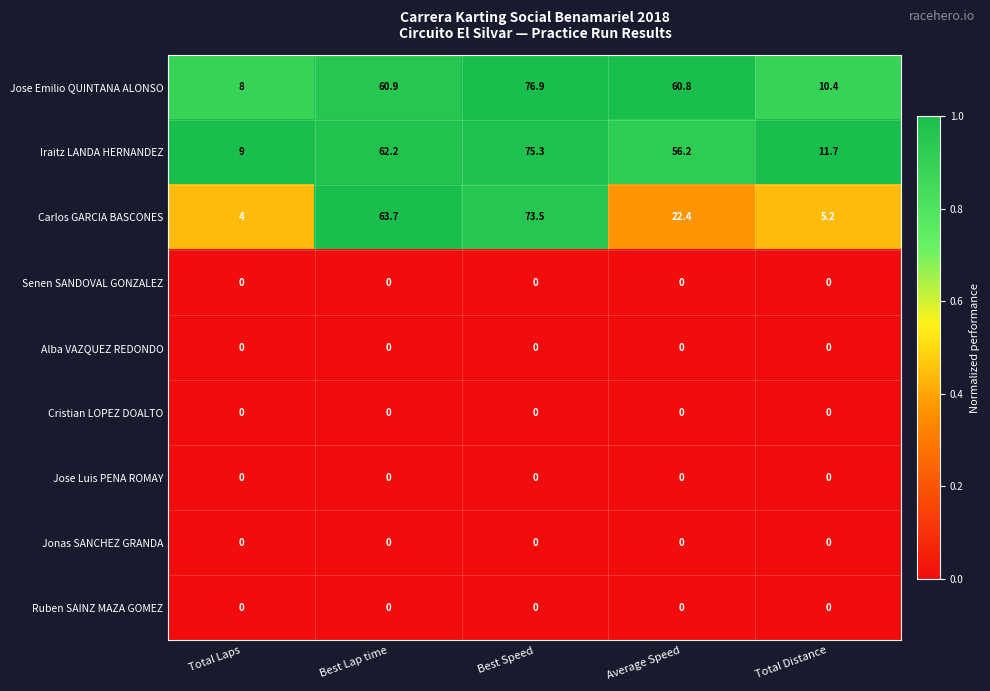

At which category is the sum across all series the highest?

Best Speed